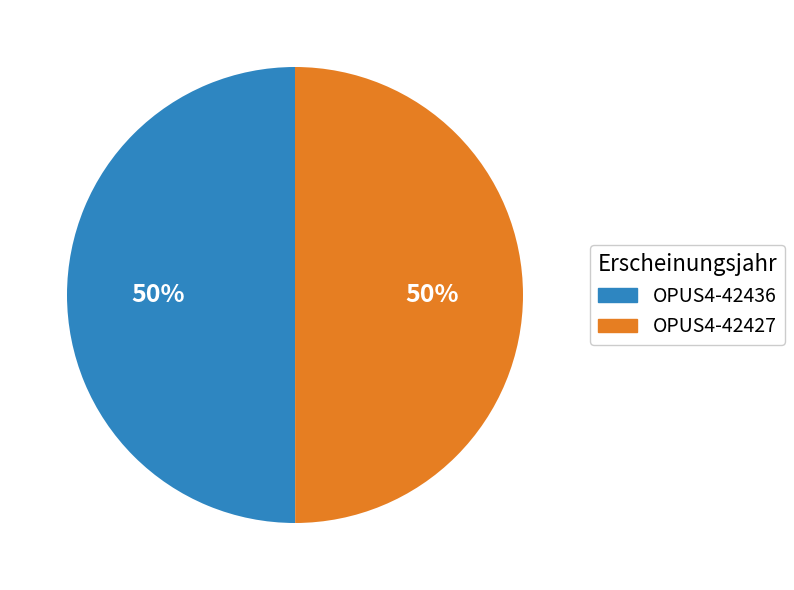

What percentage is the OPUS4-42427 slice, to the nearest percent?

50%